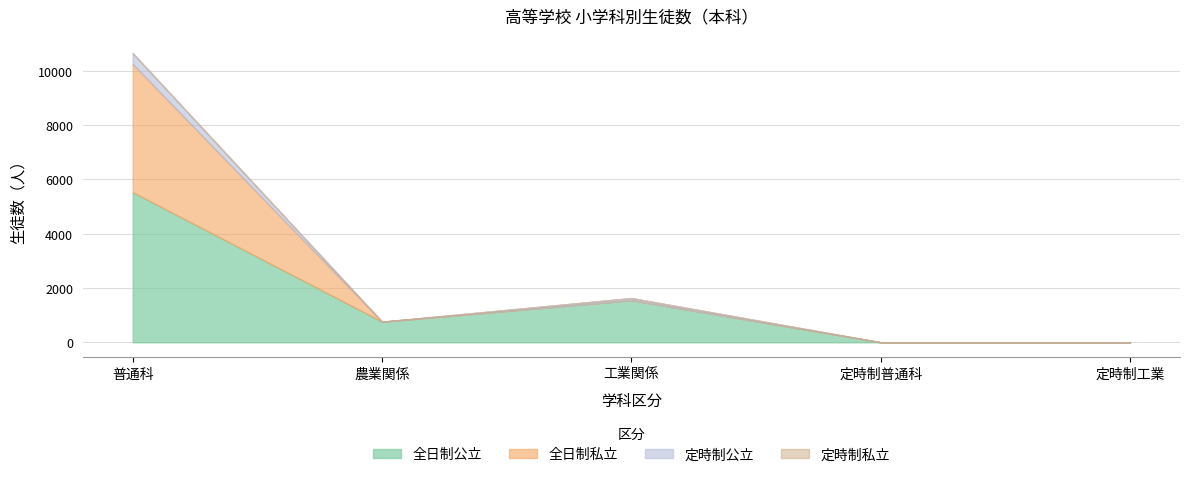

What is the difference between the maximum and minimum values in the 全日制私立 series?

4720